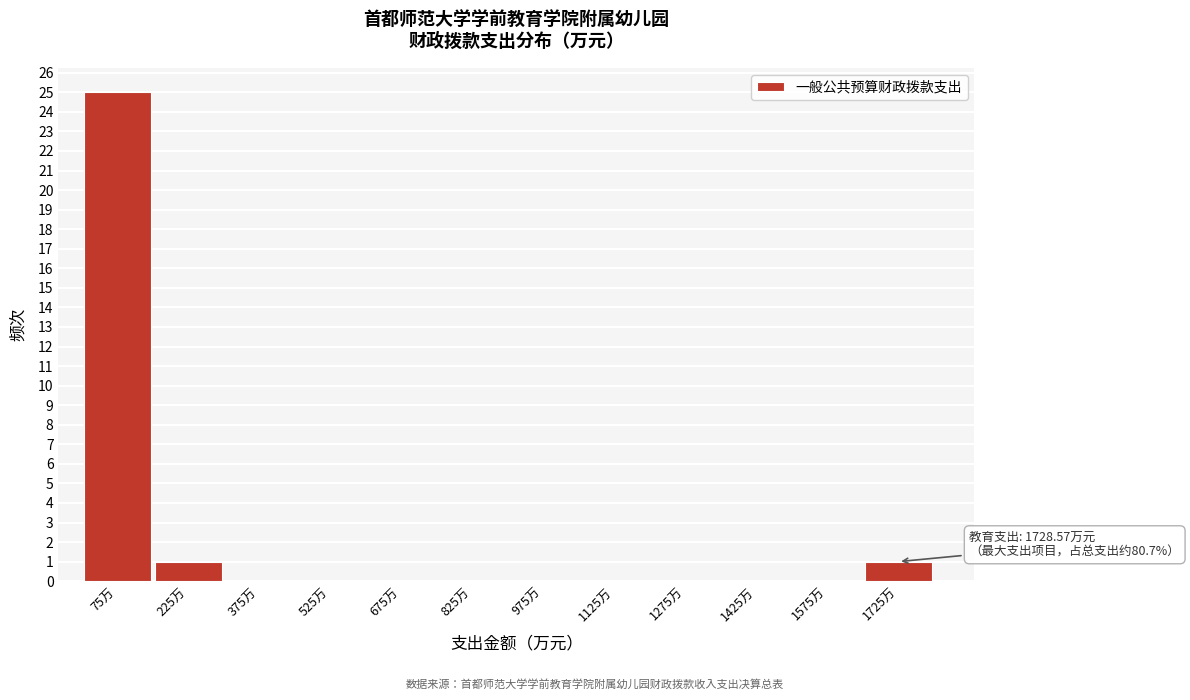

Over which range of the x-axis is the bar tallest?

0 to 150